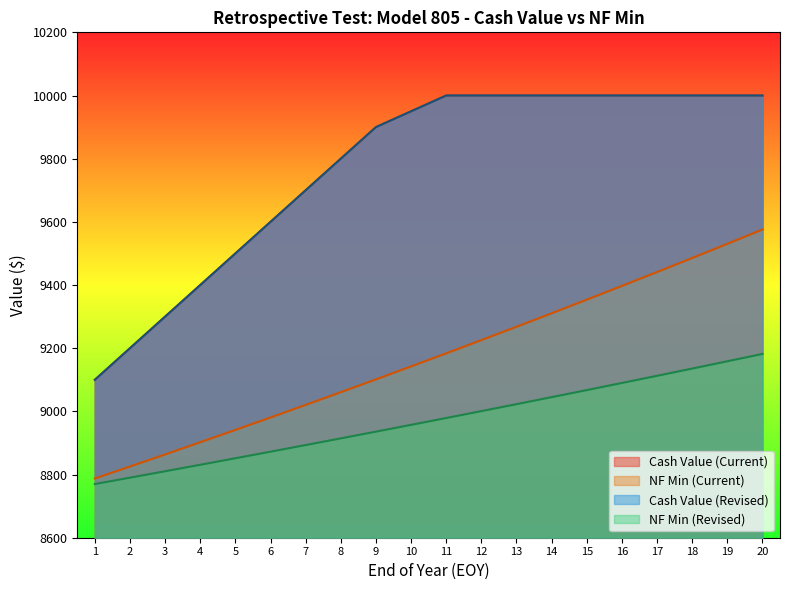

Is it true that Cash Value (Current) equals 13619.8 at 17?

False